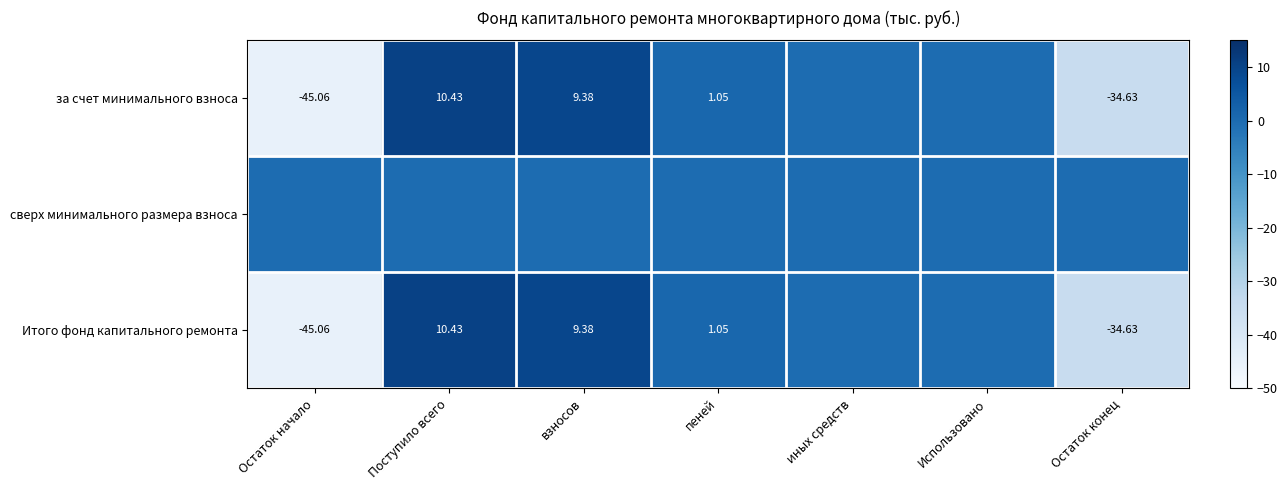

How many series are shown in this chart?

3